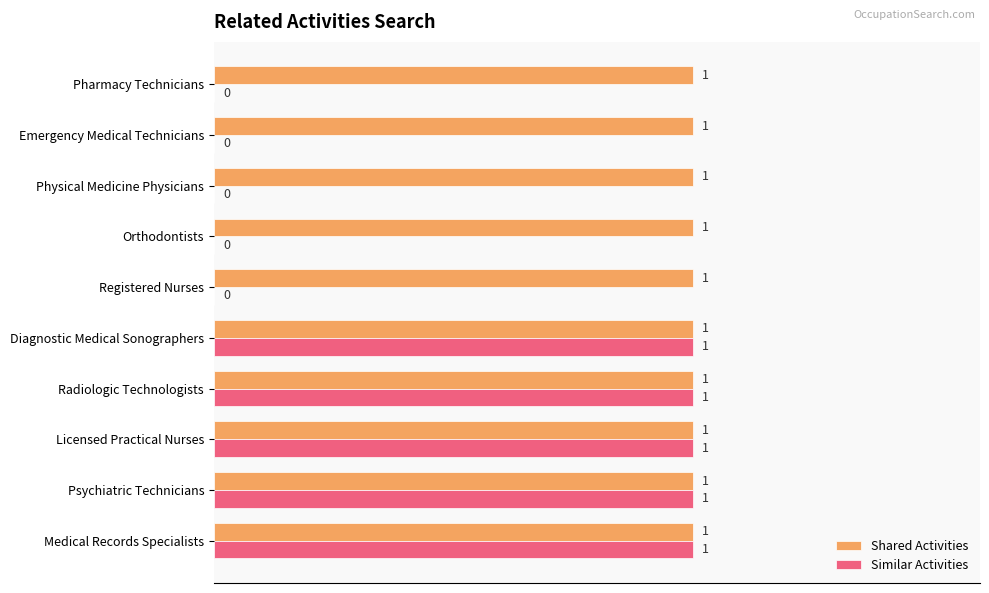

The value of Shared Activities at Diagnostic Medical Sonographers is 0. True or false?

False